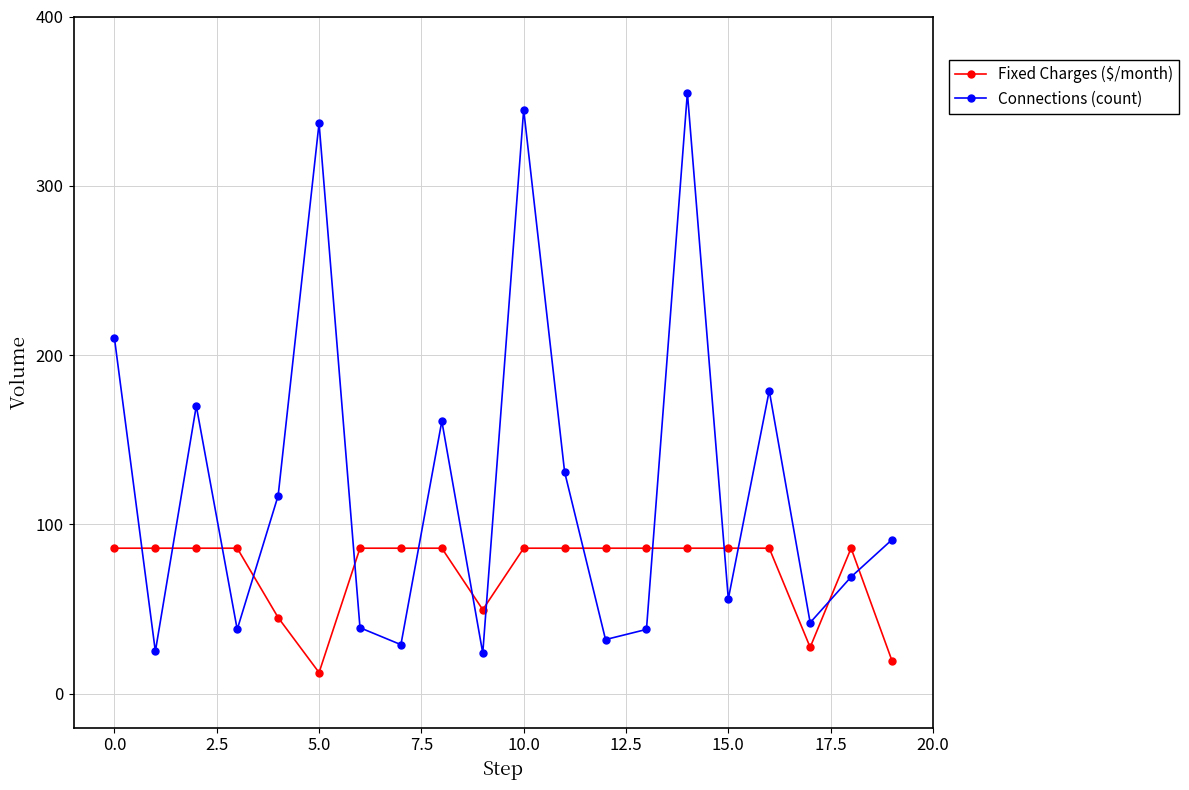

What is the value of the Fixed Charges ($/month) point at the 8th from the left?

86.0